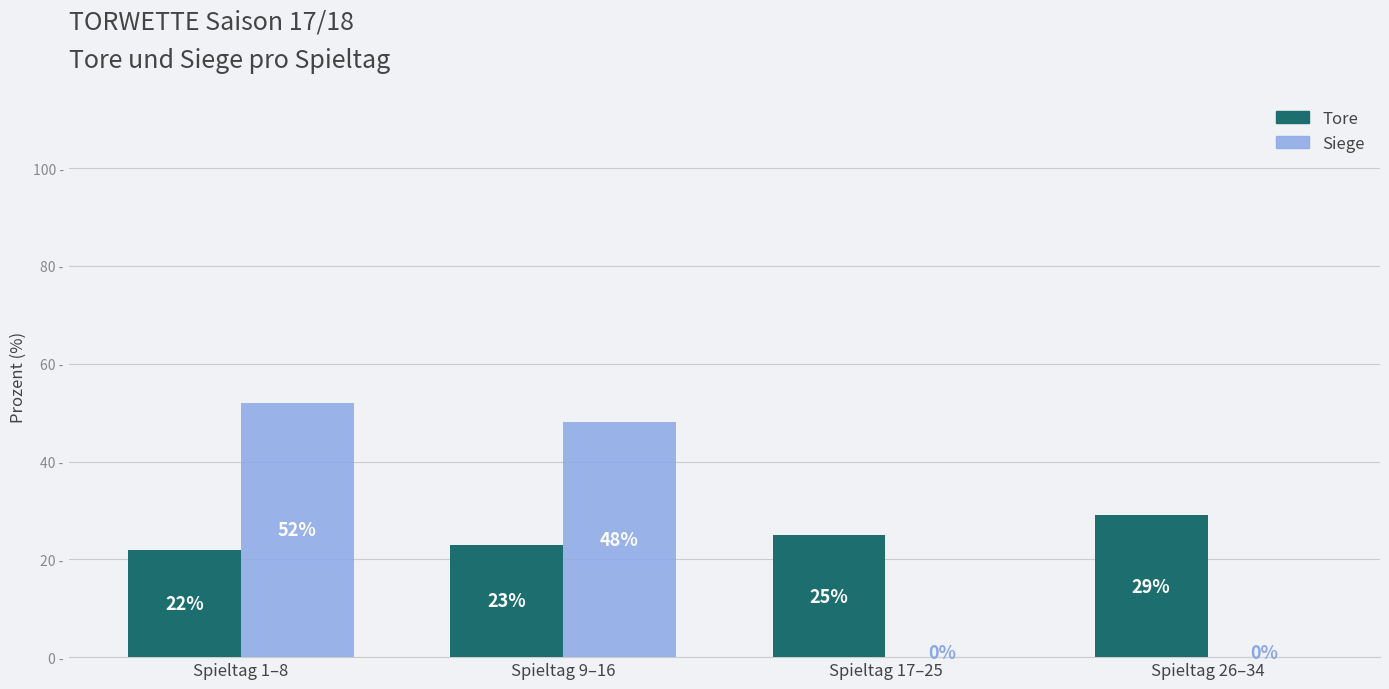

Where does the Siege series first go above 48?

Spieltag 1–8